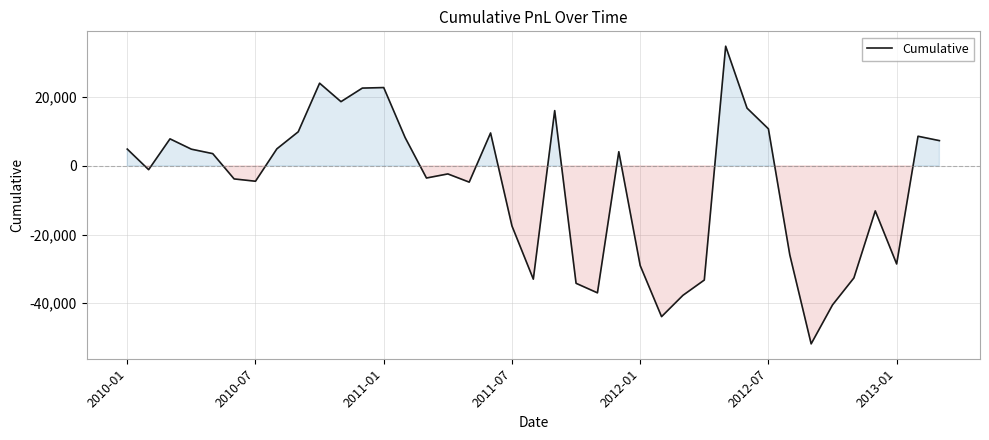

How many values are below zero?

20